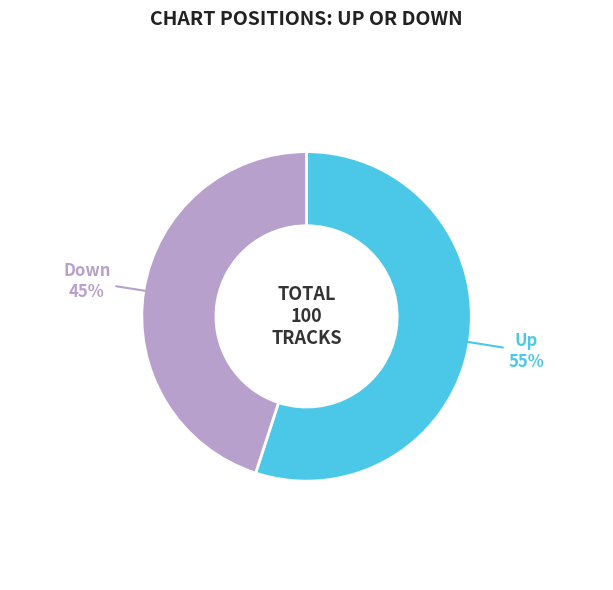

To the nearest percent, what is the average slice percentage?

50%